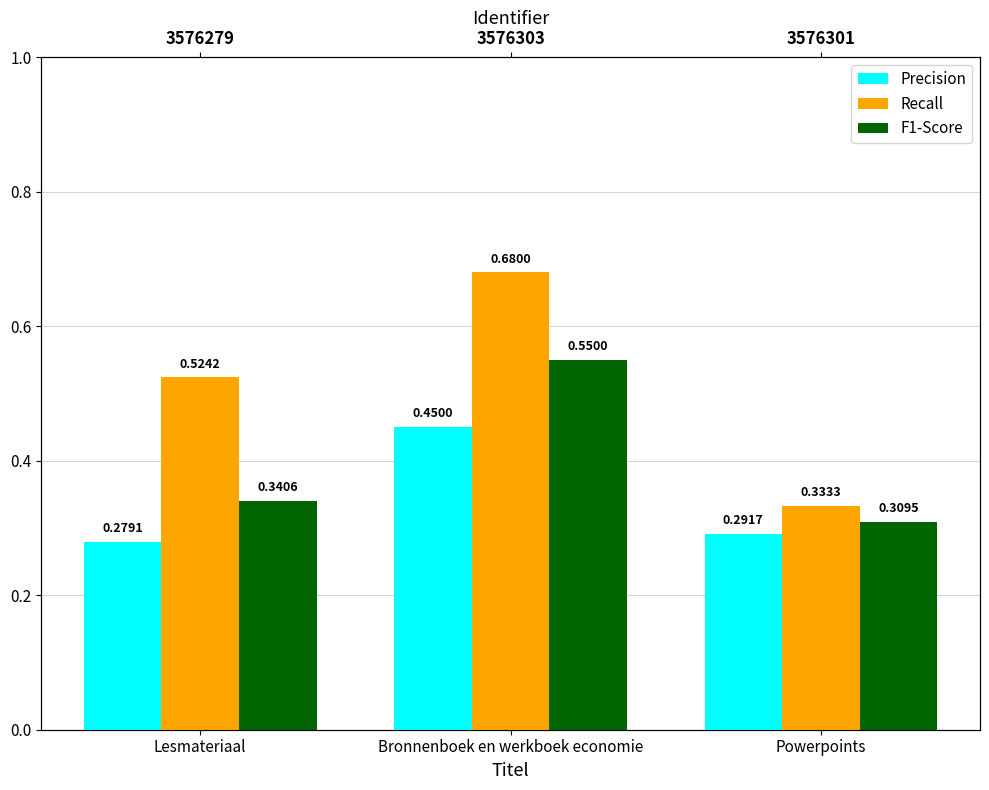

What is the greatest value displayed?

0.7